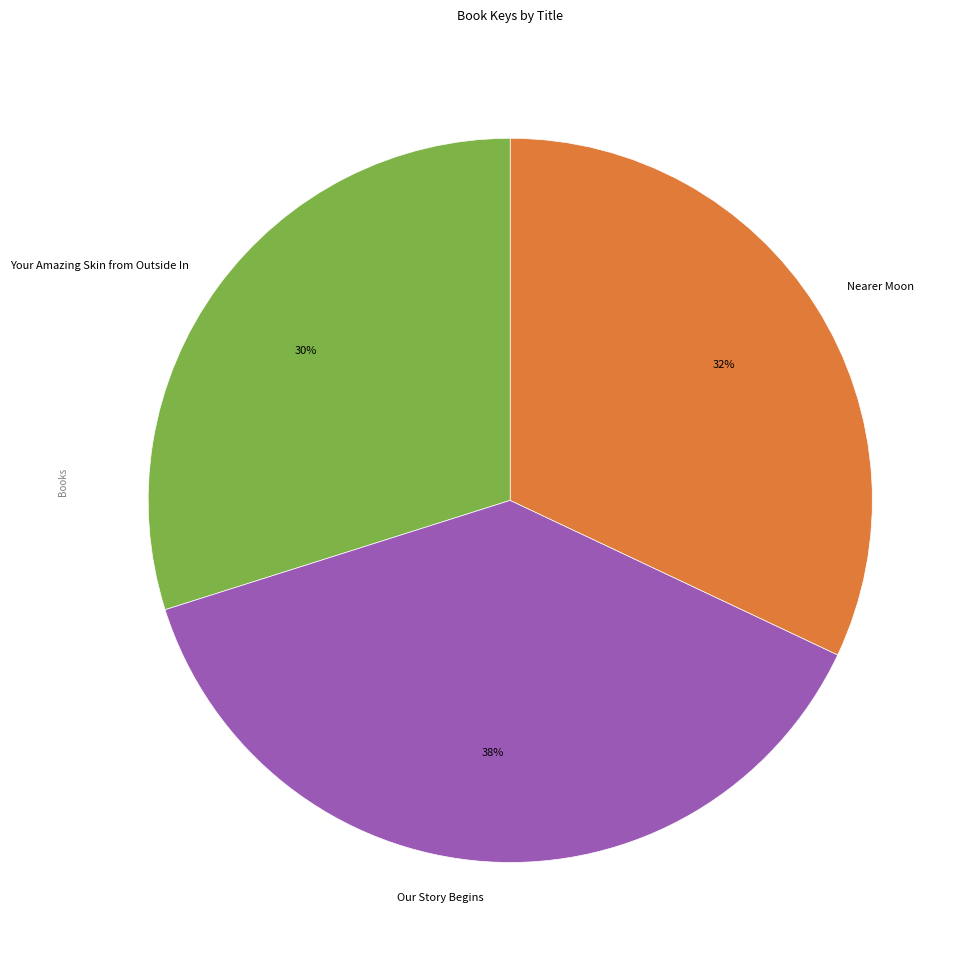

Rank the categories by value from highest to lowest.

Our Story Begins, Nearer Moon, Your Amazing Skin from Outside In